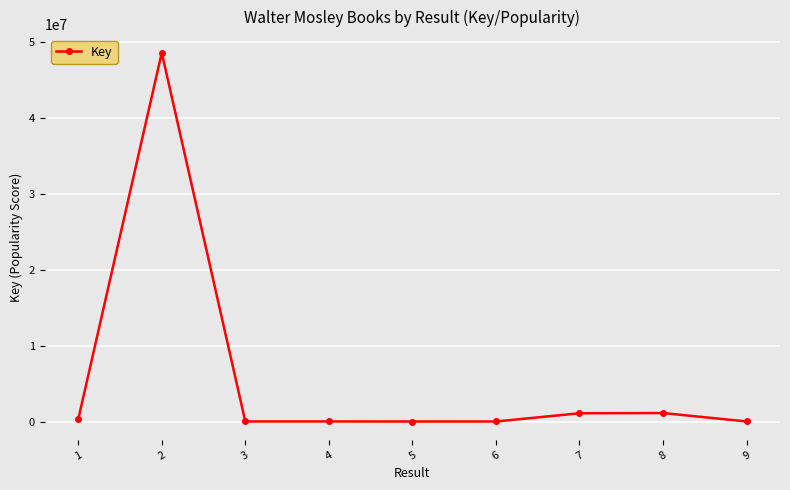

At which category does the chart reach its peak across all series?

2